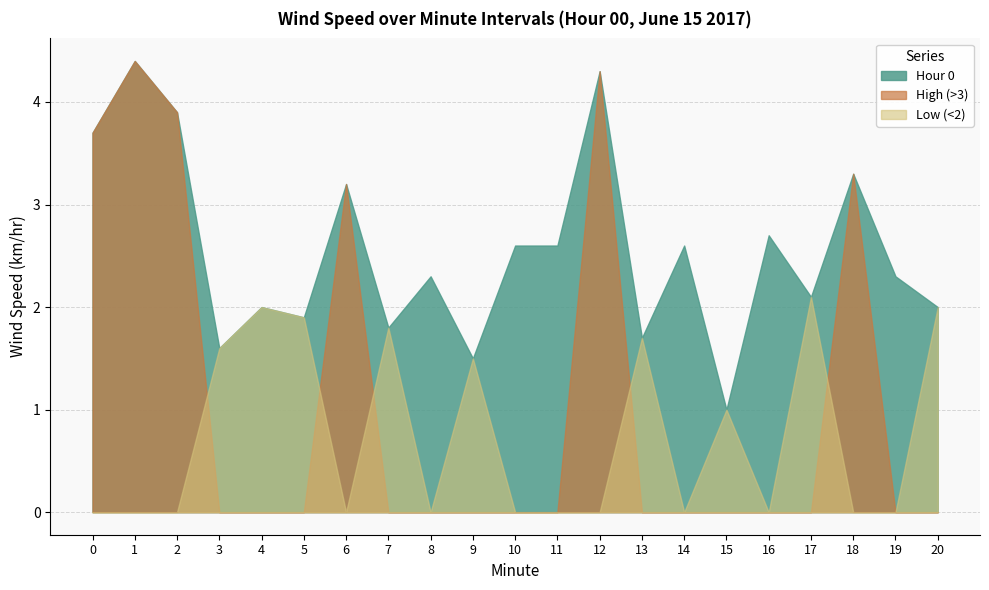

Does the chart have visible grid lines?

Yes